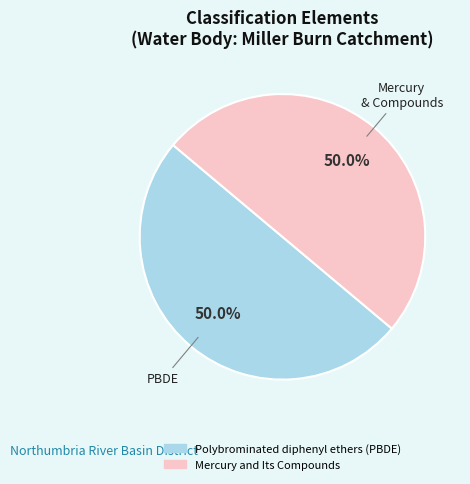

Count the number of slices in the pie.

2